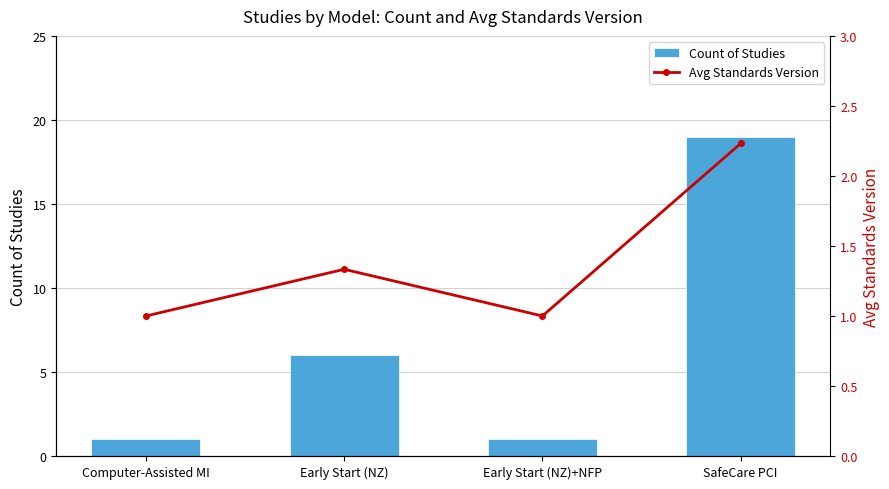

What position from the left is Early Start (NZ)?

2